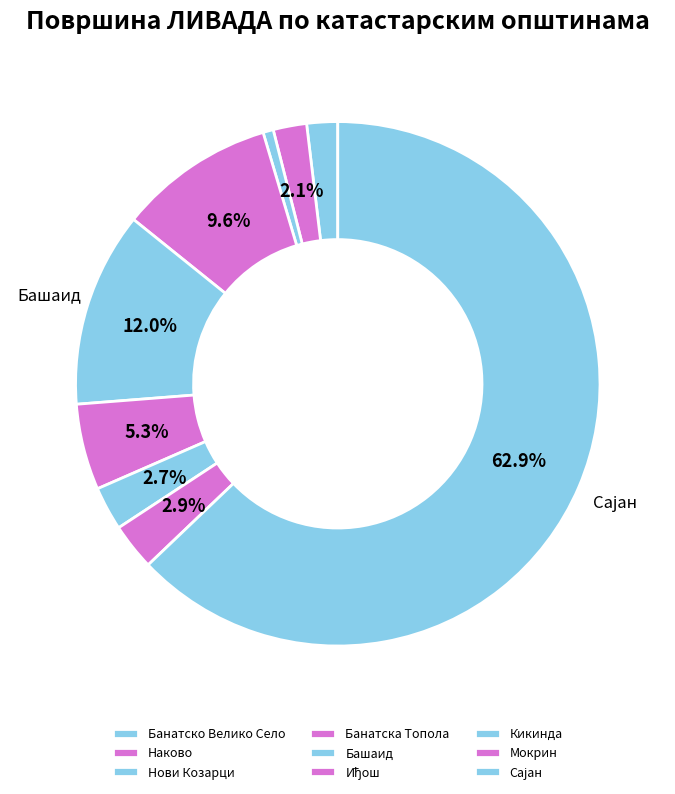

To the nearest percent, what is the average slice percentage?

11%